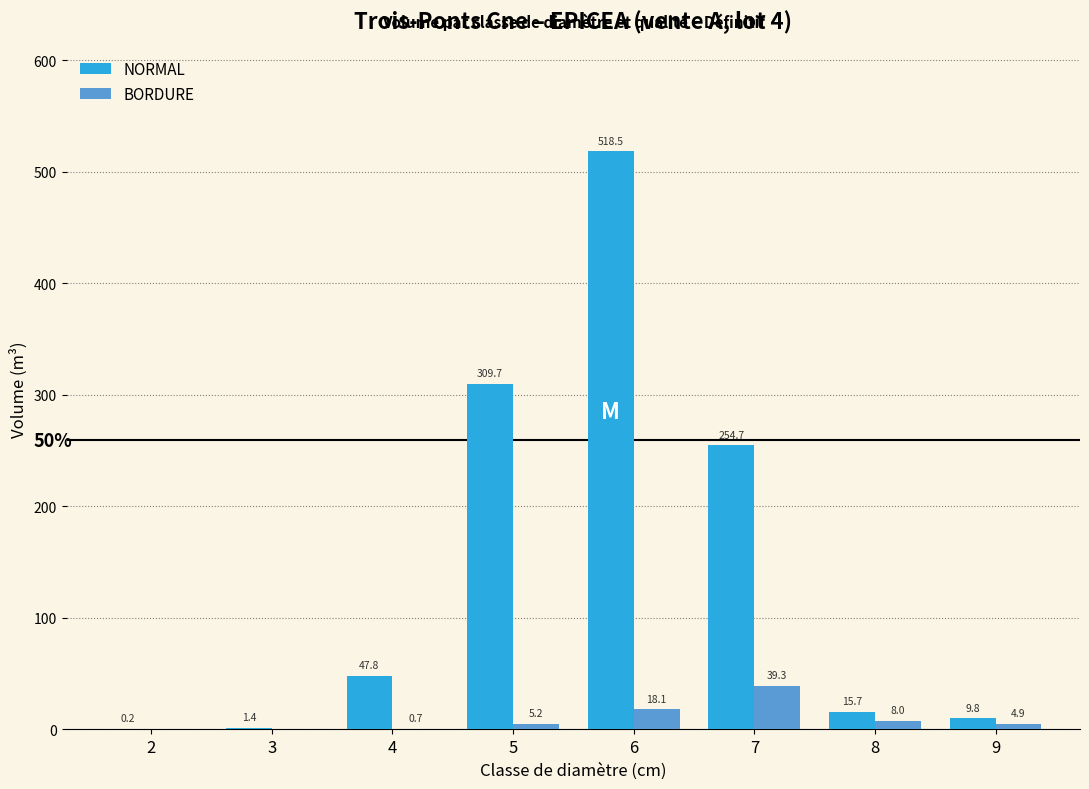

Are the bars horizontal?

No